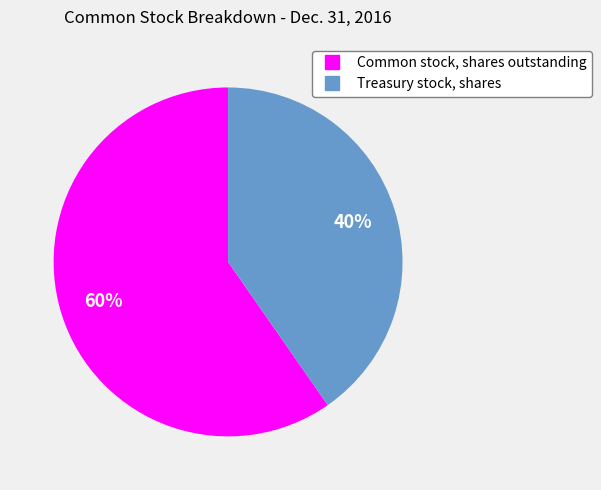

To the nearest percent, what percentage of the pie is Common stock, shares outstanding?

60%